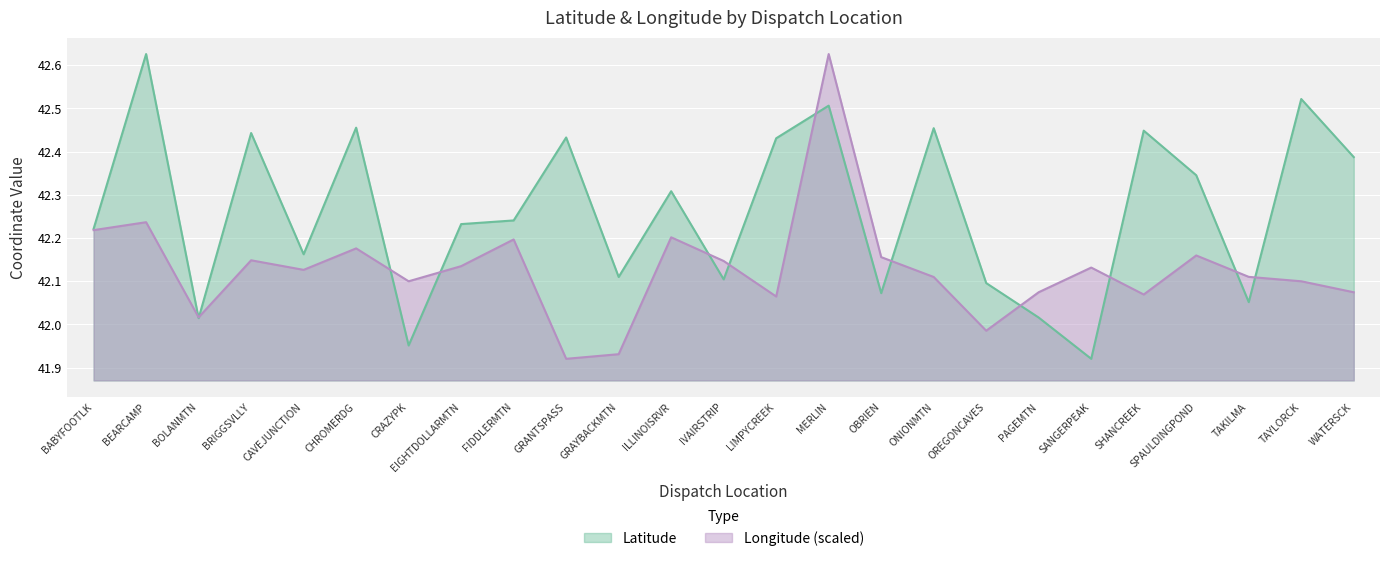

What is the label of the 6th point from the left?

CHROMERDG